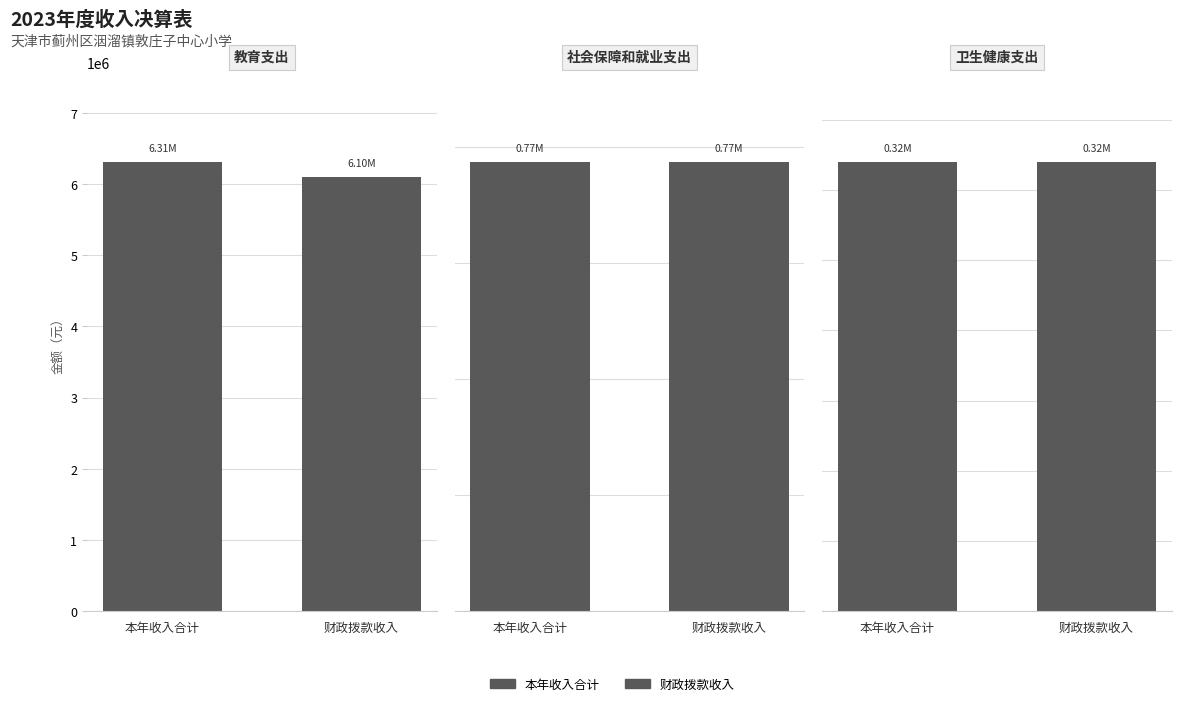

What is the average value of the 本年收入合计 series?

2466872.8